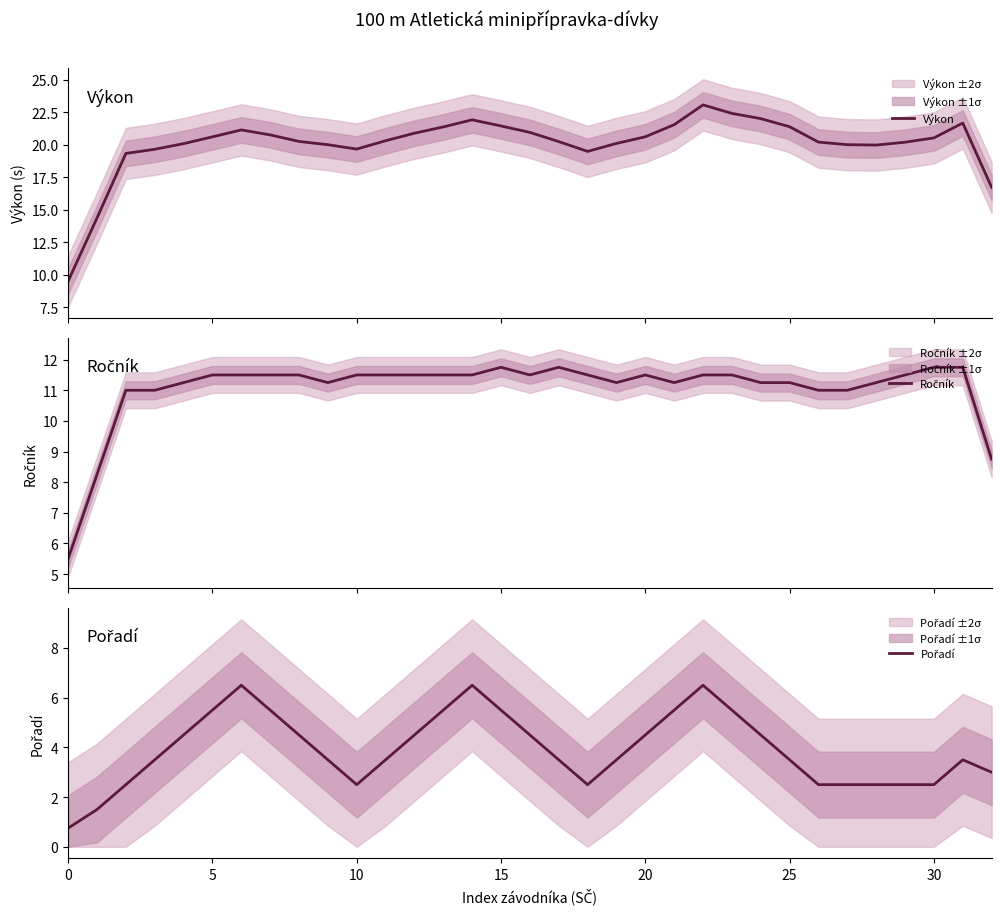

Count the number of data series in this chart.

3